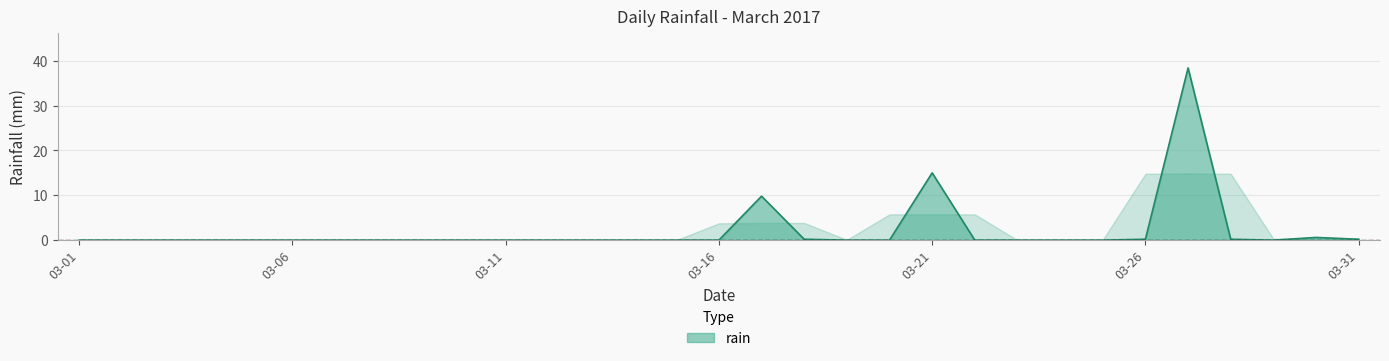

What is the difference between the maximum and minimum values?

38.4